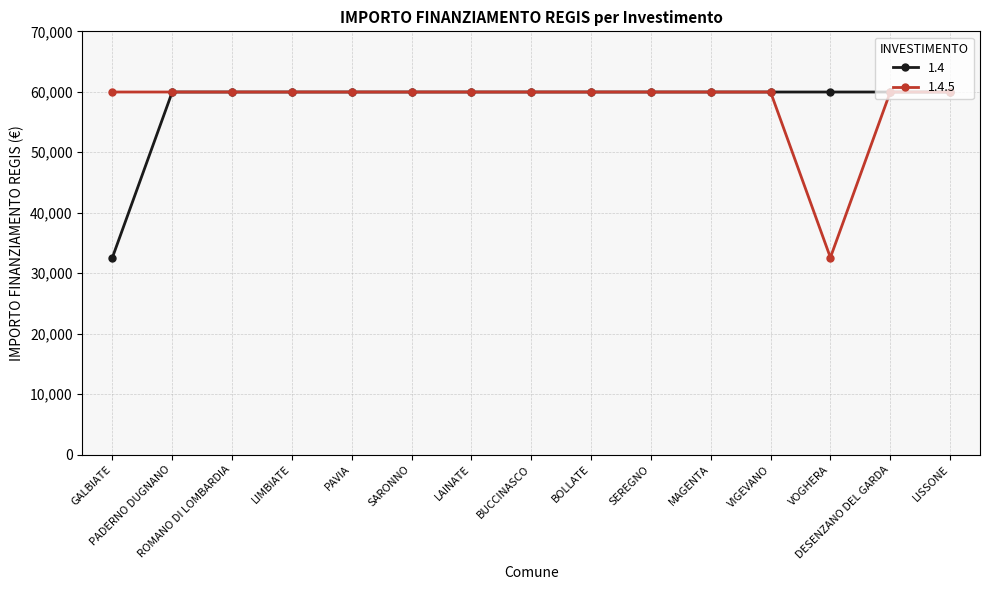

Reading left to right, list all the values displayed in this chart.

1.4: GALBIATE=32589	PADERNO DUGNANO=59966	ROMANO DI LOMBARDIA=59966	LIMBIATE=59966	PAVIA=59966	SARONNO=59966	LAINATE=59966	BUCCINASCO=59966	BOLLATE=59966	SEREGNO=59966	MAGENTA=59966	VIGEVANO=59966	VOGHERA=59966	DESENZANO DEL GARDA=59966	LISSONE=59966
1.4.5: GALBIATE=59966	PADERNO DUGNANO=59966	ROMANO DI LOMBARDIA=59966	LIMBIATE=59966	PAVIA=59966	SARONNO=59966	LAINATE=59966	BUCCINASCO=59966	BOLLATE=59966	SEREGNO=59966	MAGENTA=59966	VIGEVANO=59966	VOGHERA=32589	DESENZANO DEL GARDA=59966	LISSONE=59966